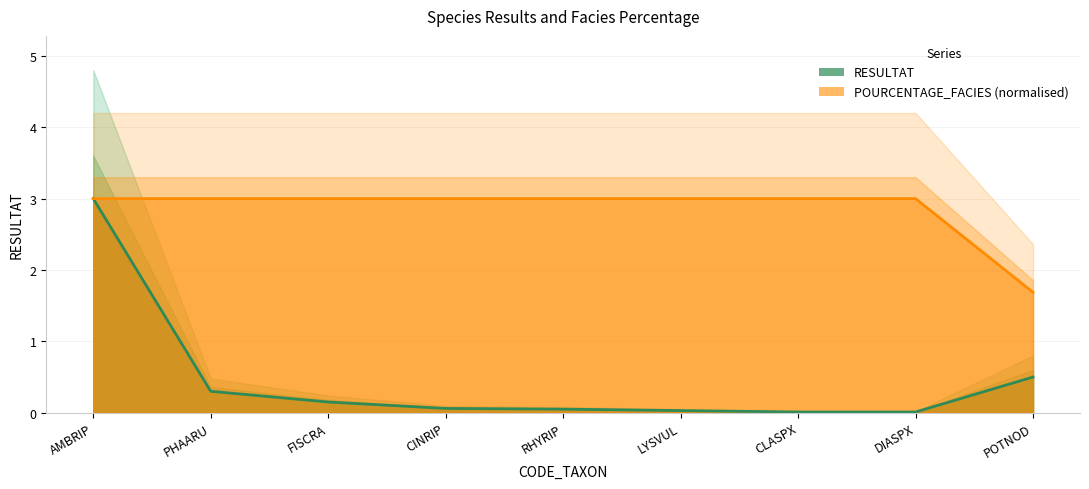

What is the label of the 9th point from the left?

POTNOD